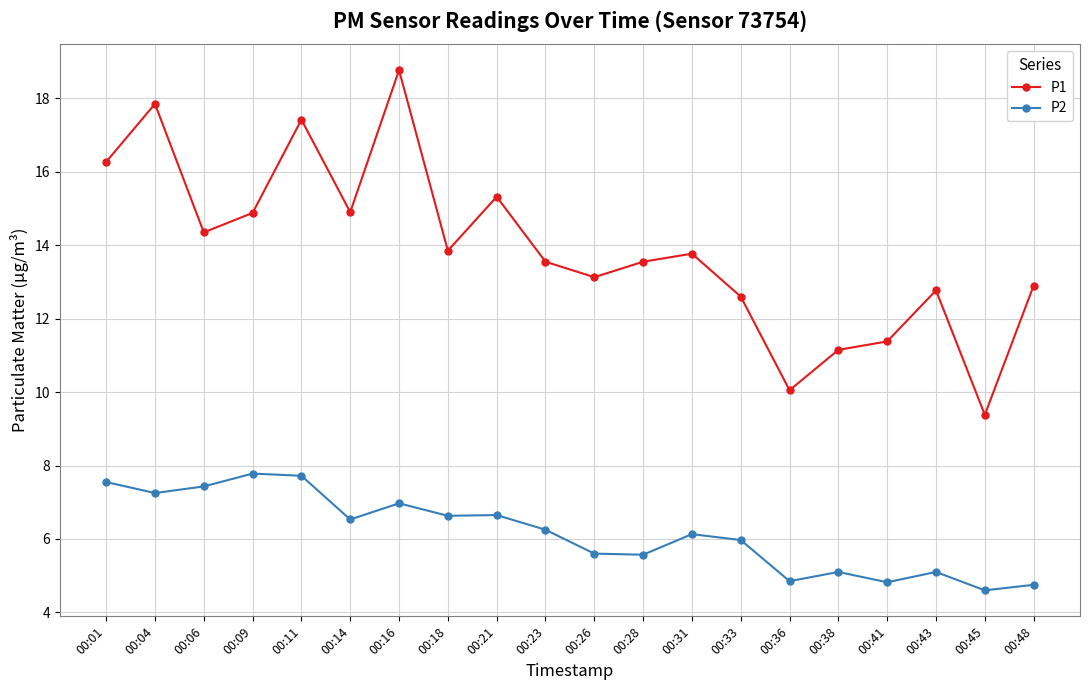

How many lines are shown in the chart?

2